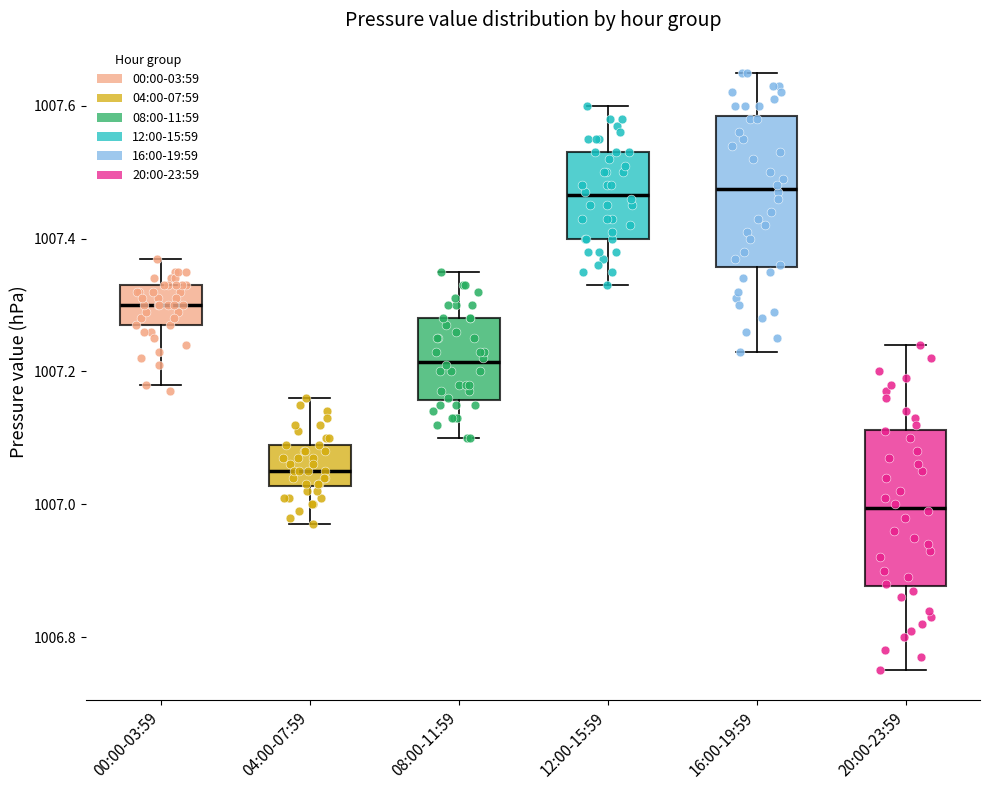

Where does the upper whisker of the box for 20:00-23:59 end on the y-axis? The values are not printed on the chart, so give them approximately, as read against the axis.

1007.24